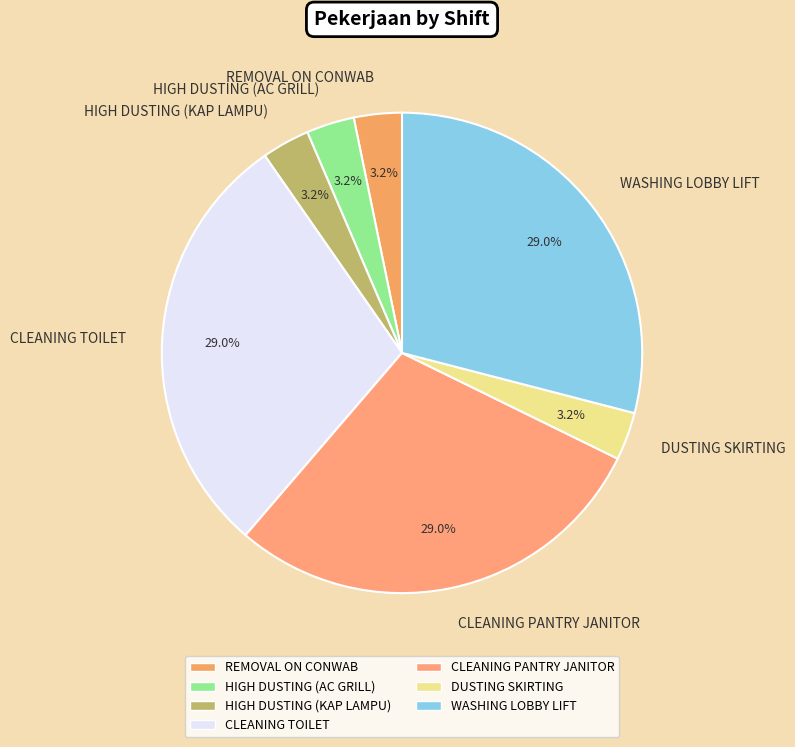

Is WASHING LOBBY LIFT the majority of the pie?

No